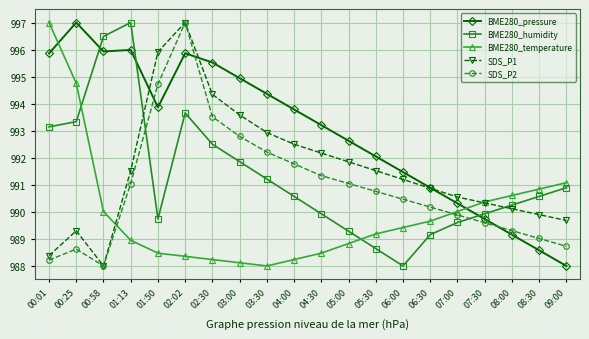

Rank the series at 01:13 from lowest to highest value.

BME280_temperature, SDS_P2, SDS_P1, BME280_pressure, BME280_humidity